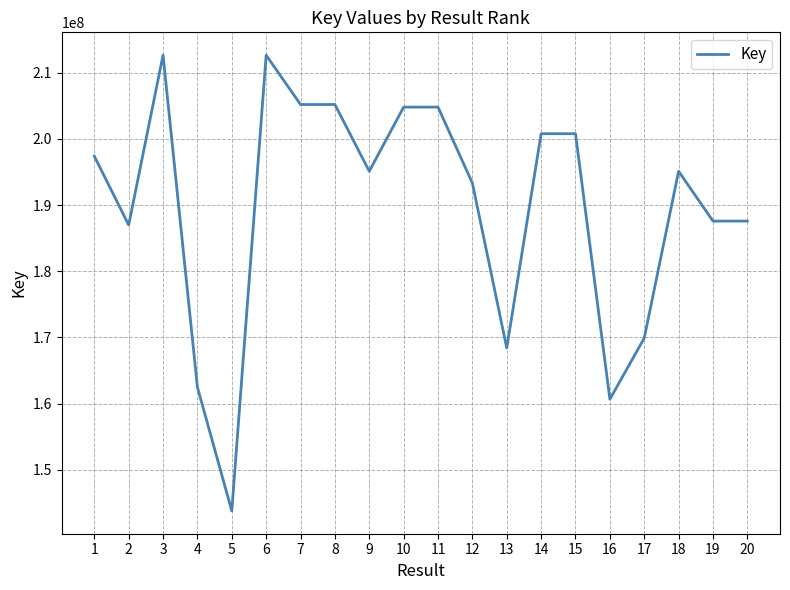

Does the chart have visible grid lines?

Yes